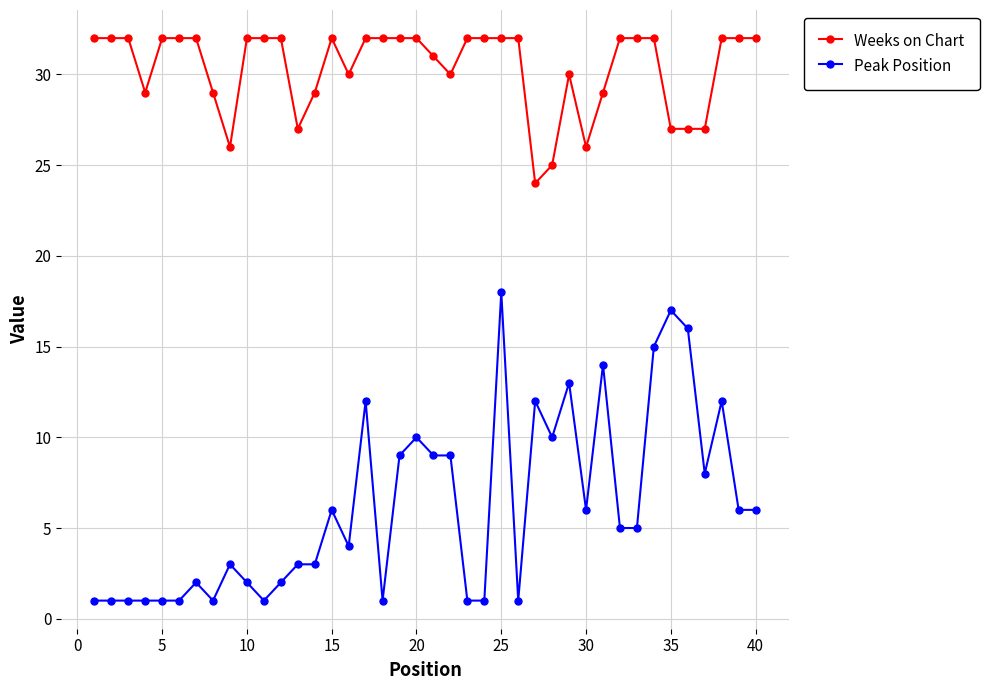

What is the difference between the second highest and minimum values in the Weeks on Chart series?

8